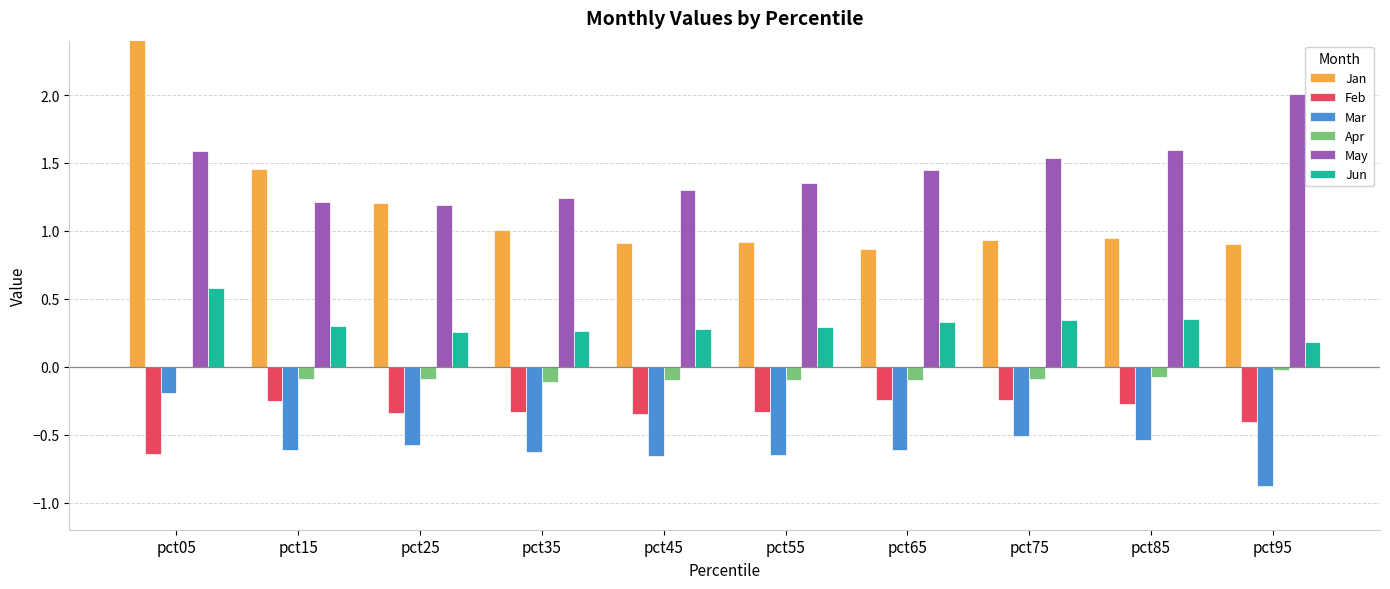

True or false: May has a value of 1.2 at pct35.

True